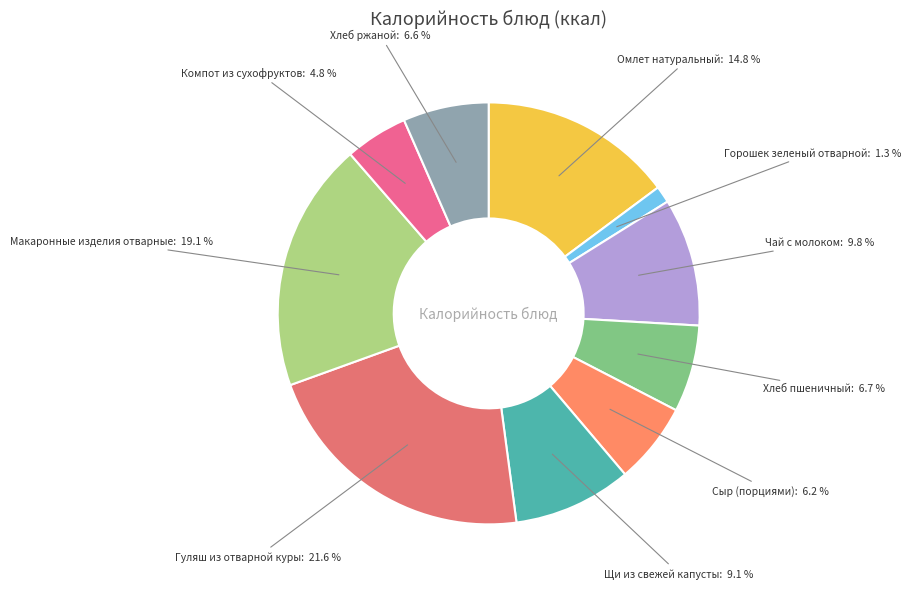

The Горошек зеленый отварной slice represents 1% of the pie. True or false?

True